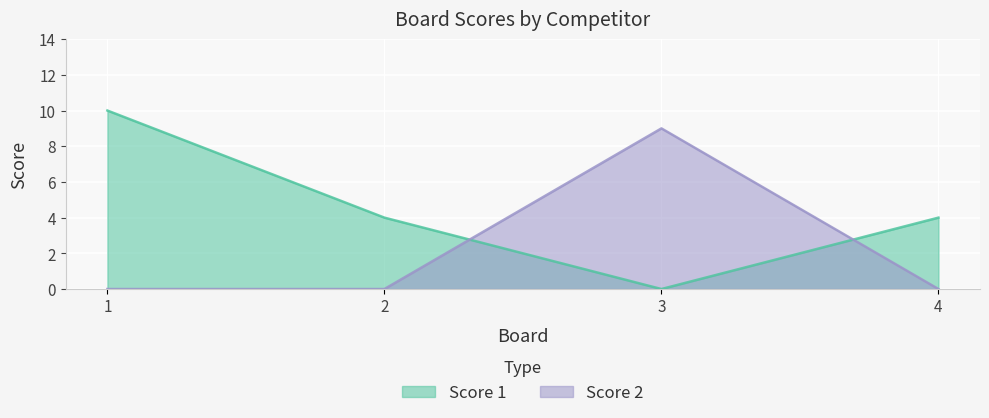

Where is Score 1 nearest to the value 5?

2